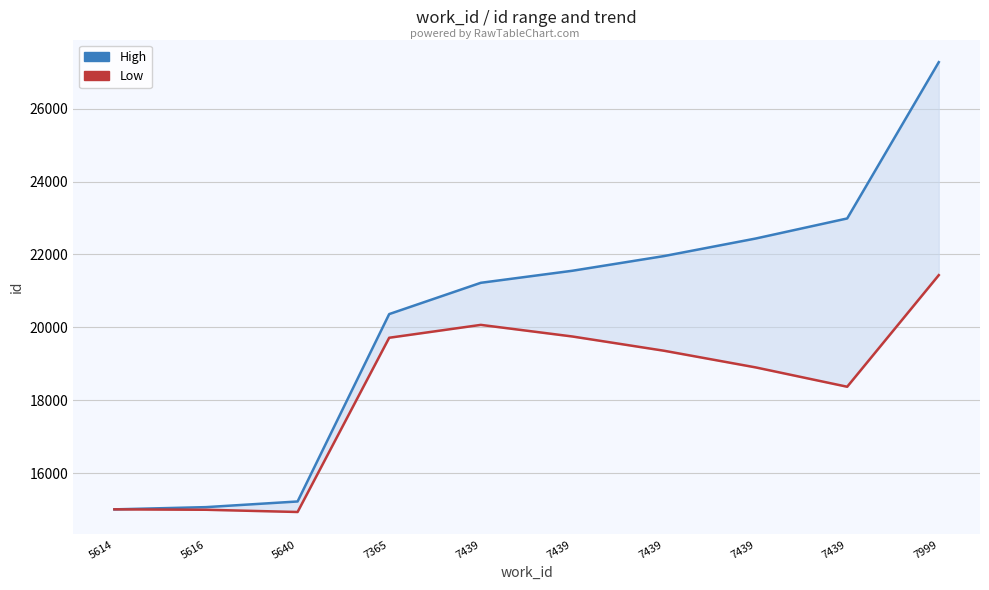

List the series in order of their peak value, lowest first.

Low, High